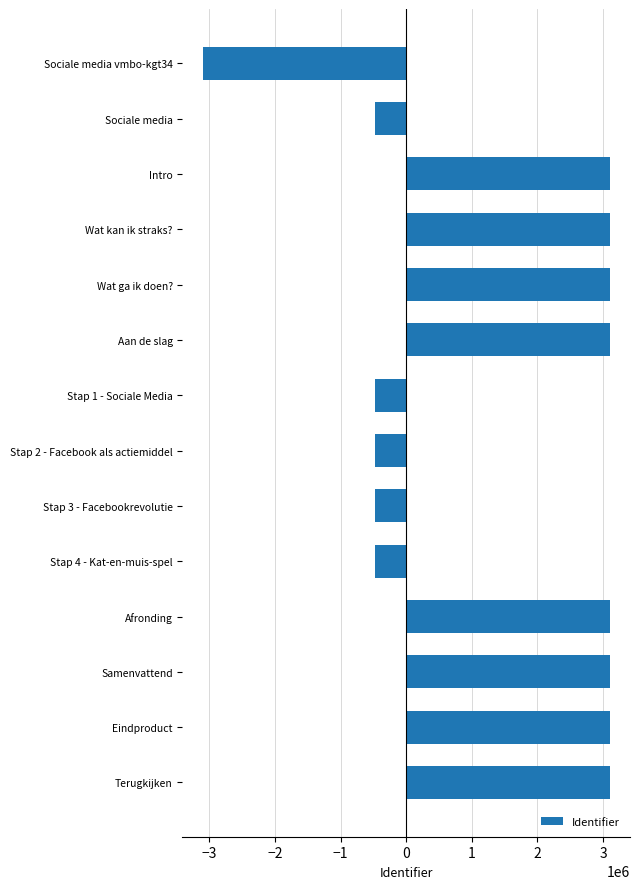

What is the label of the 8th bar from the top?

Stap 2 - Facebook als actiemiddel